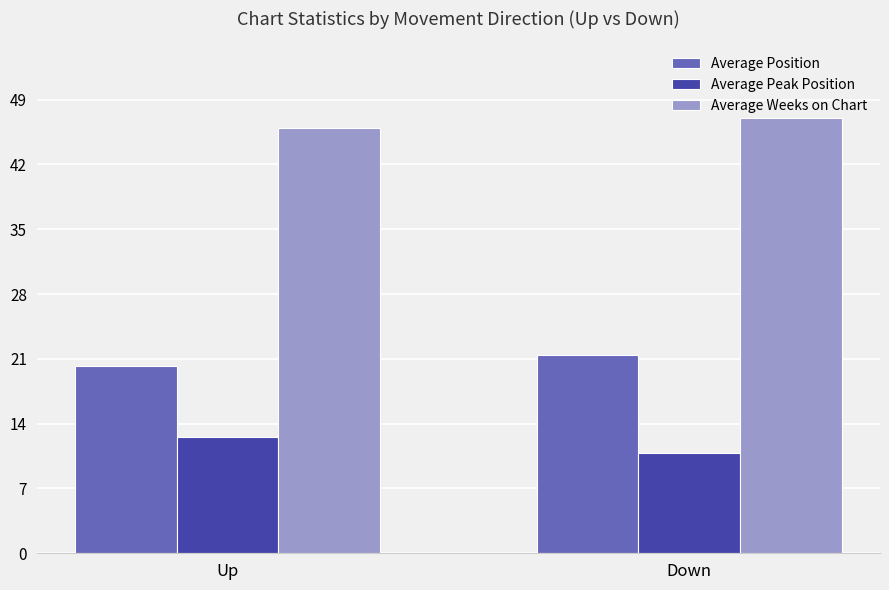

List the series in order of their overall mean, lowest first.

Average Peak Position, Average Position, Average Weeks on Chart